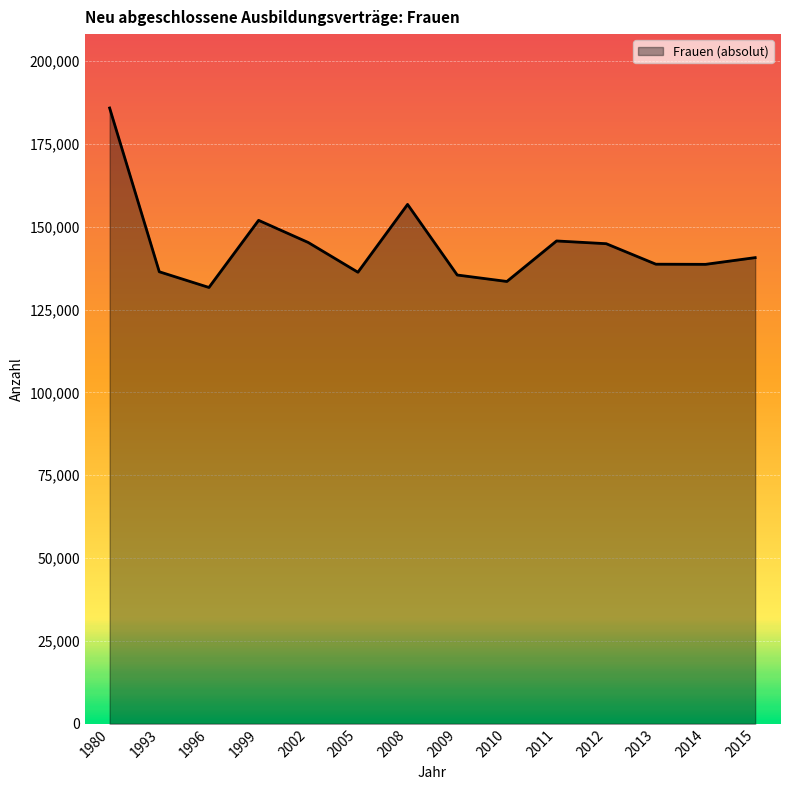

The chart shows a value of 138630 at 2014. True or false?

True